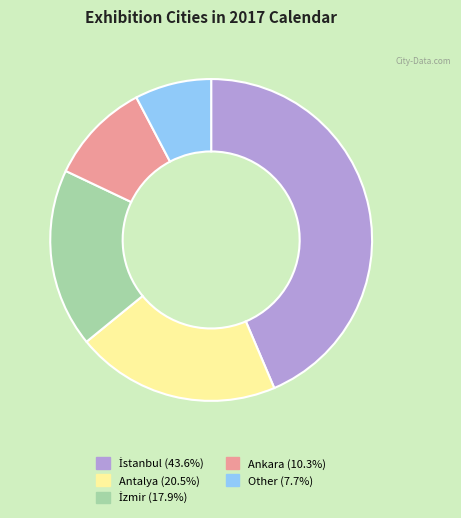

Is there any slice that represents more than half of the pie?

No